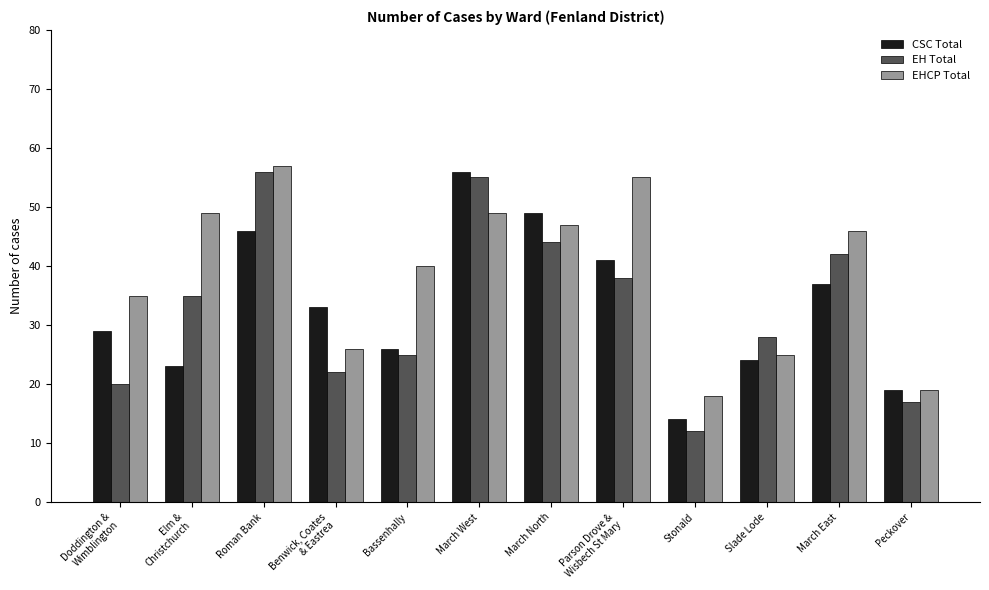

Reading right to left, extract all data points from this chart.

CSC Total: Peckover=19	March East=37	Slade Lode=24	Stonald=14	Parson Drove &
Wisbech St Mary=41	March North=49	March West=56	Bassenhally=26	Benwick, Coates
& Eastrea=33	Roman Bank=46	Elm &
Christchurch=23	Doddington &
Wimblington=29
EH Total: Peckover=17	March East=42	Slade Lode=28	Stonald=12	Parson Drove &
Wisbech St Mary=38	March North=44	March West=55	Bassenhally=25	Benwick, Coates
& Eastrea=22	Roman Bank=56	Elm &
Christchurch=35	Doddington &
Wimblington=20
EHCP Total: Peckover=19	March East=46	Slade Lode=25	Stonald=18	Parson Drove &
Wisbech St Mary=55	March North=47	March West=49	Bassenhally=40	Benwick, Coates
& Eastrea=26	Roman Bank=57	Elm &
Christchurch=49	Doddington &
Wimblington=35